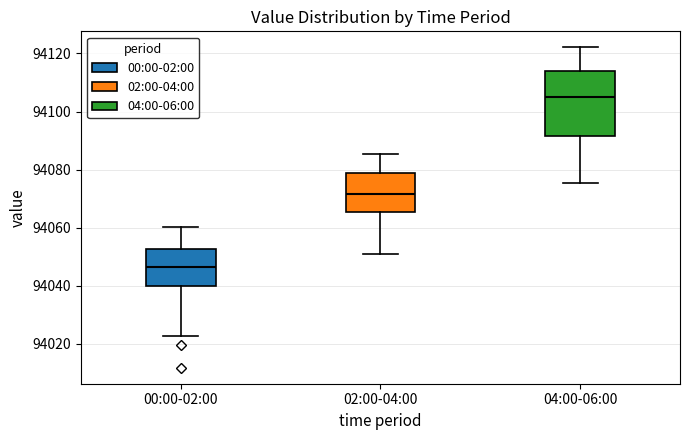

Where is the upper edge of the box for 00:00-02:00 on the y-axis? The values are not printed on the chart, so give them approximately, as read against the axis.

94052